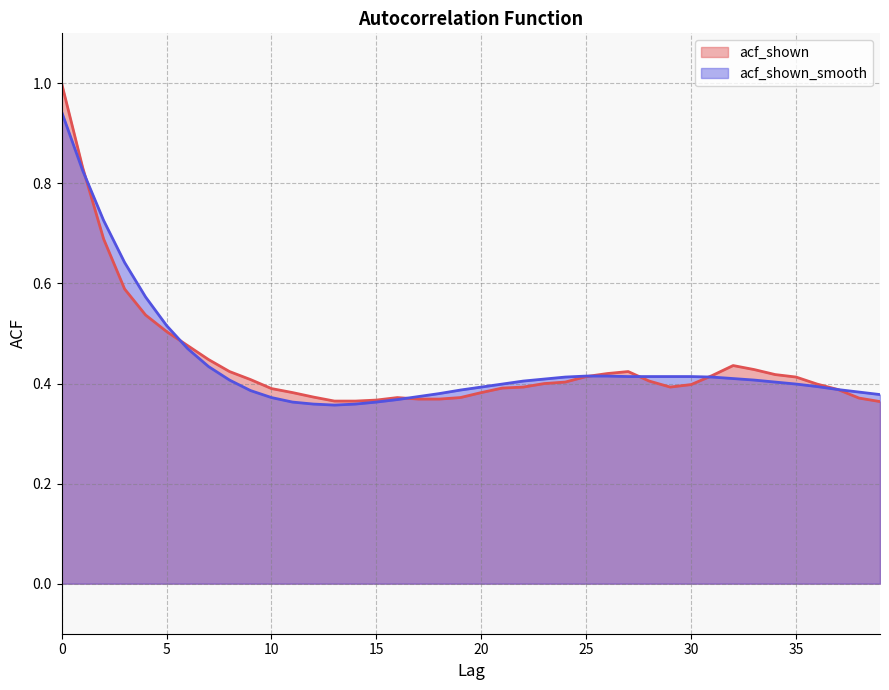

The value of acf_shown at 26 is 0.7. True or false?

False